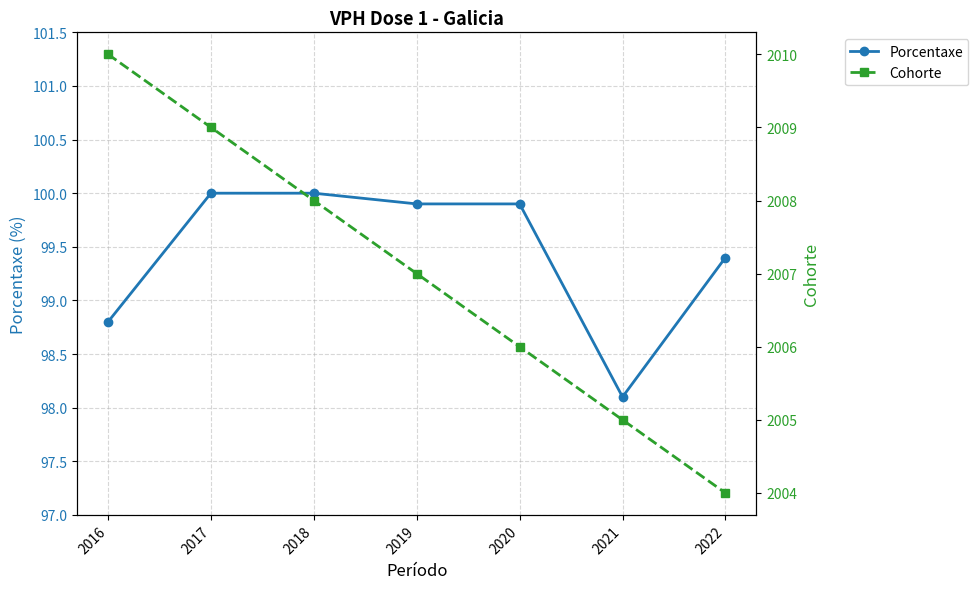

True or false: Cohorte has a value of 2008.0 at 2018.

True